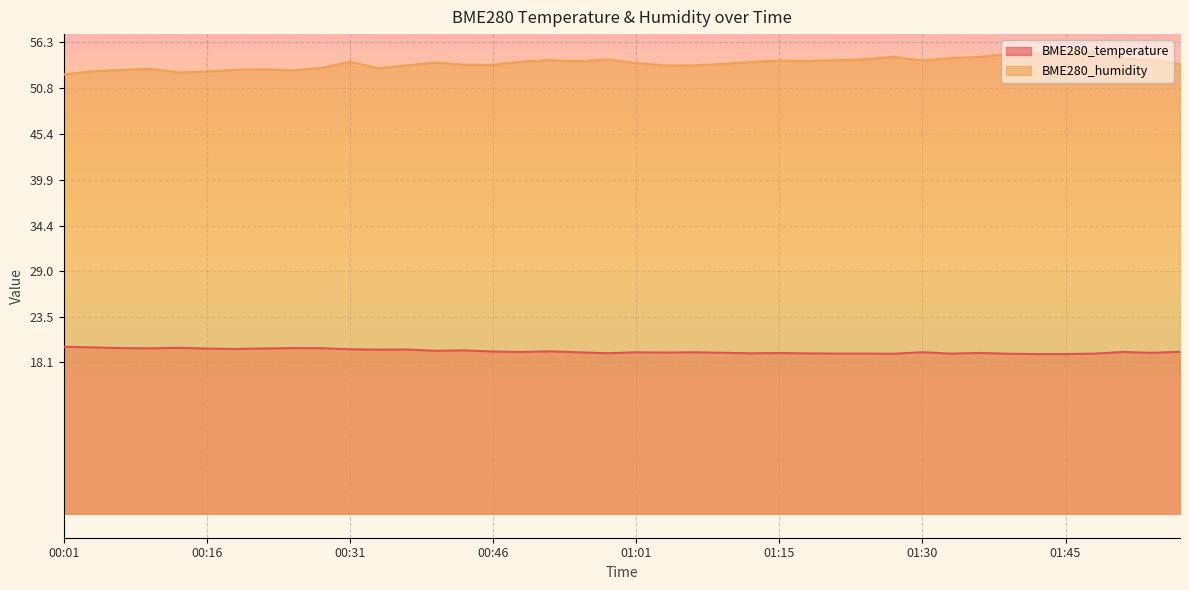

At which category does BME280_humidity reach its first local valley?

00:13